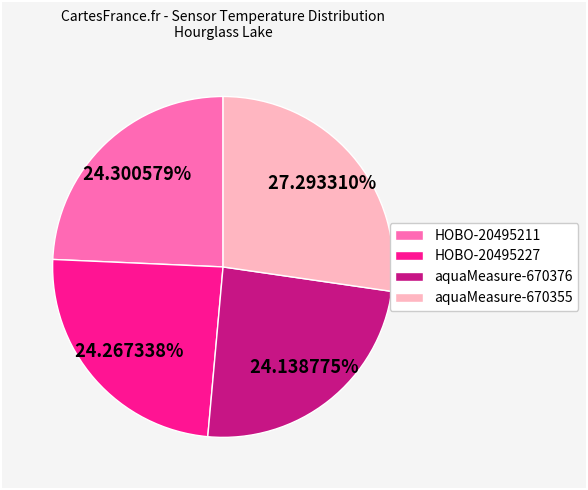

Combined, do HOBO-20495211 and aquaMeasure-670376 account for over 50%?

No